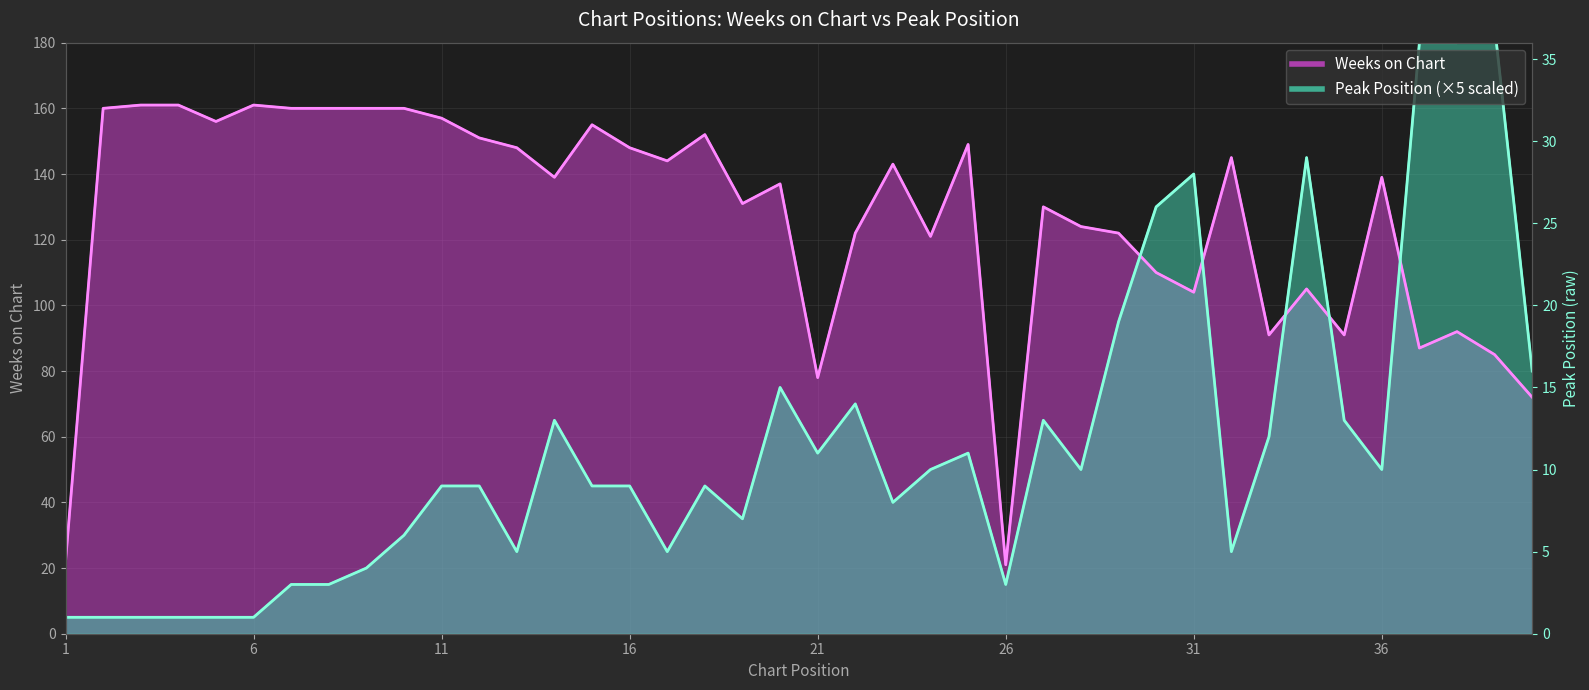

What is the value of the Weeks on Chart point at the 20th from the left?

137